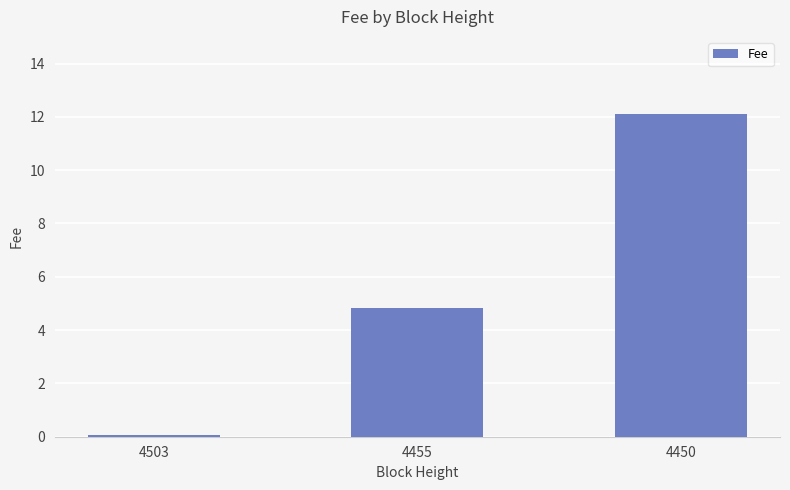

What is the value of the 3rd bar from the left?

12.1